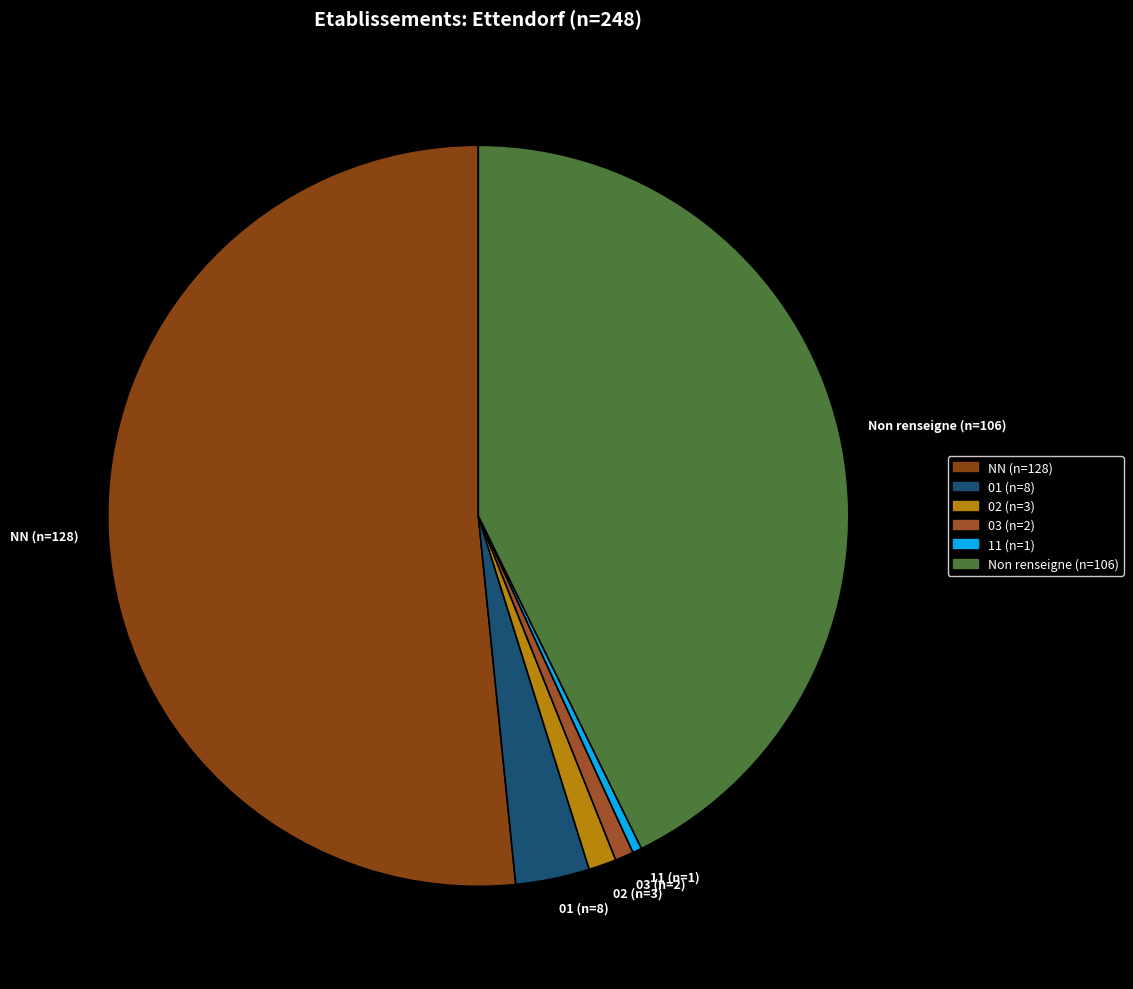

Approximately how many times larger is the value at 11 (n=1) compared to 02 (n=3)?

0.3